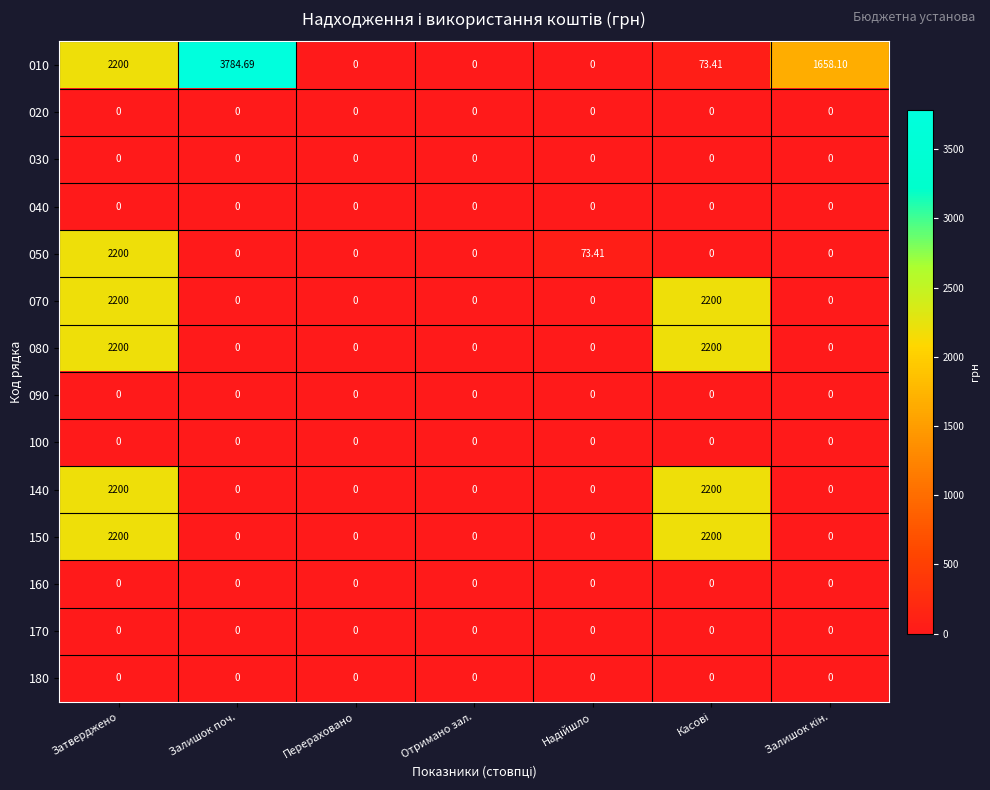

What is the maximum value shown in the chart?

3784.7